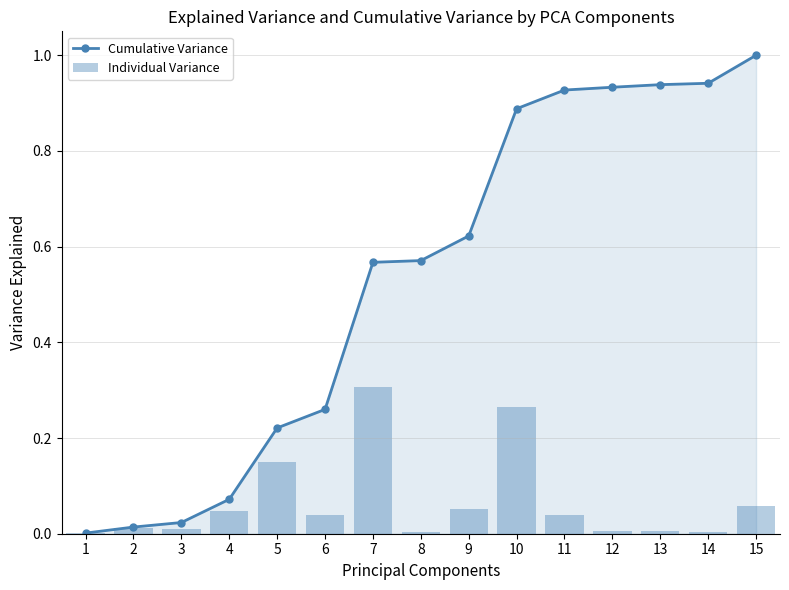

Which category has the lowest value across all series?

1